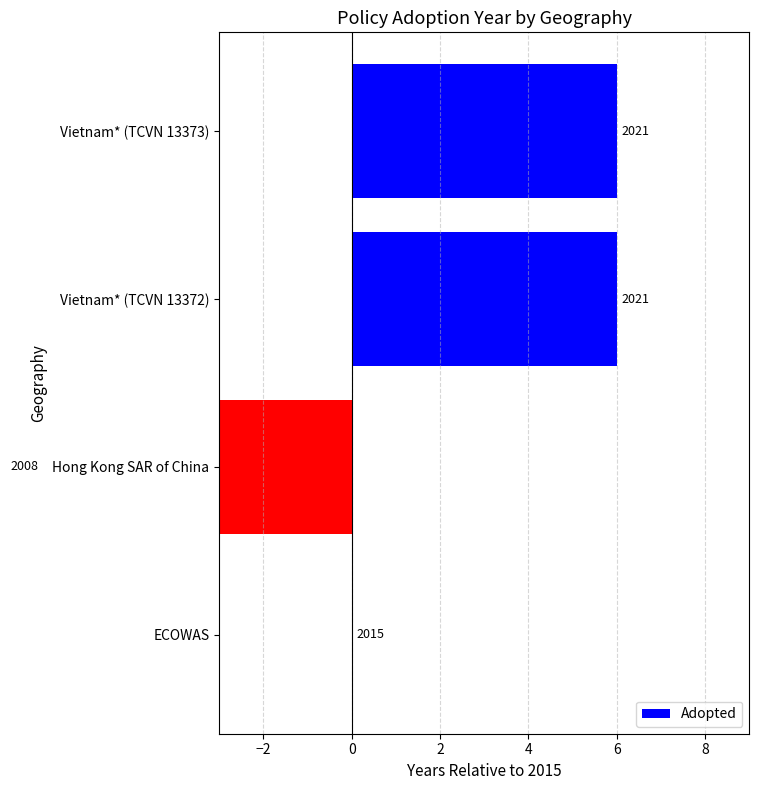

What is the value of the 3rd bar from the left?

6